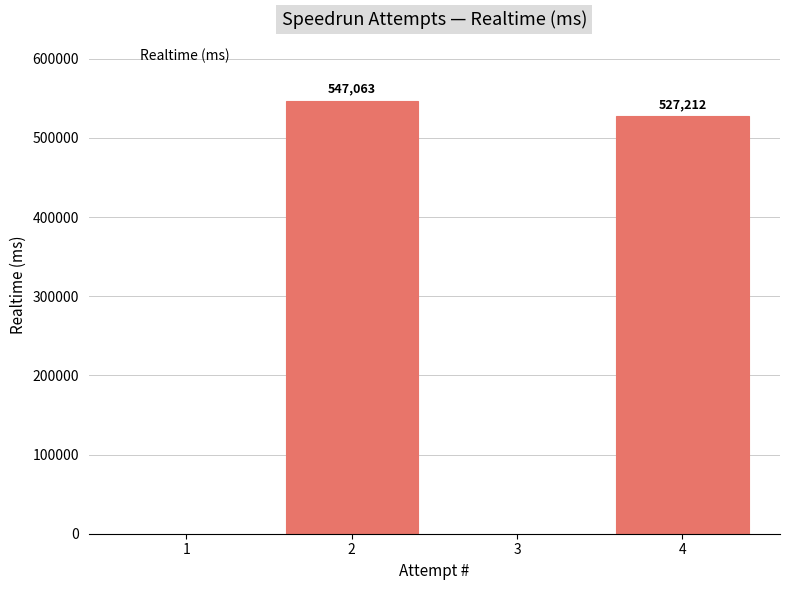

What is the greatest value displayed?

547063